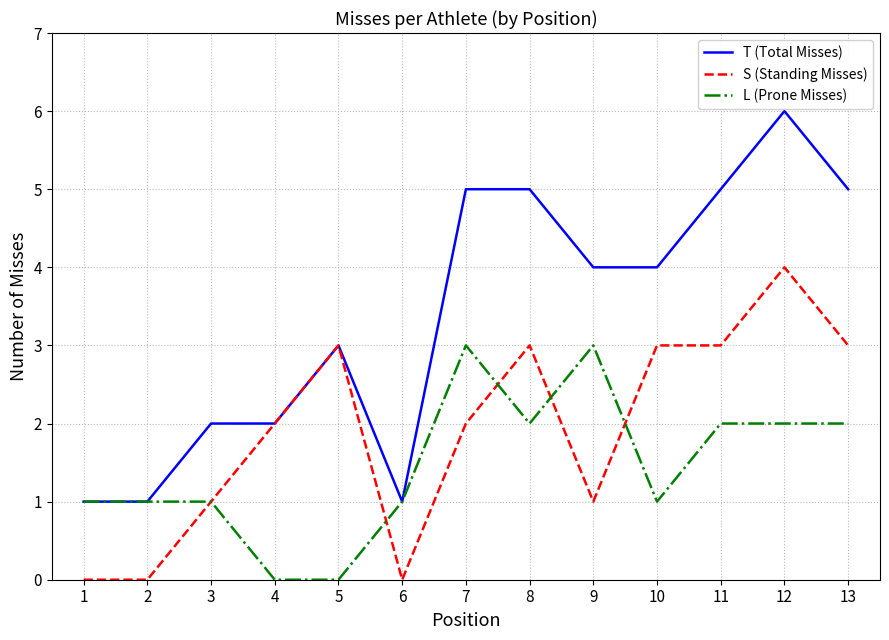

At which category is the sum across all series the highest?

12